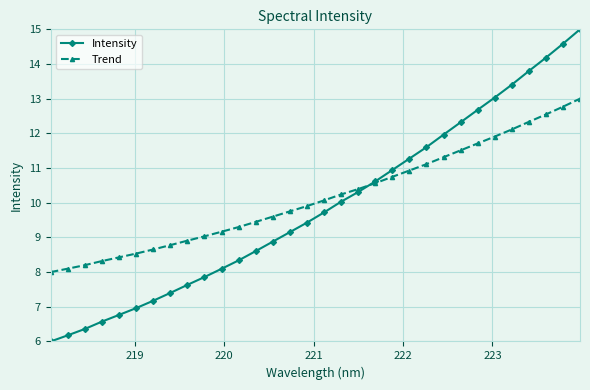

What is the minimum value for Trend?

8.0